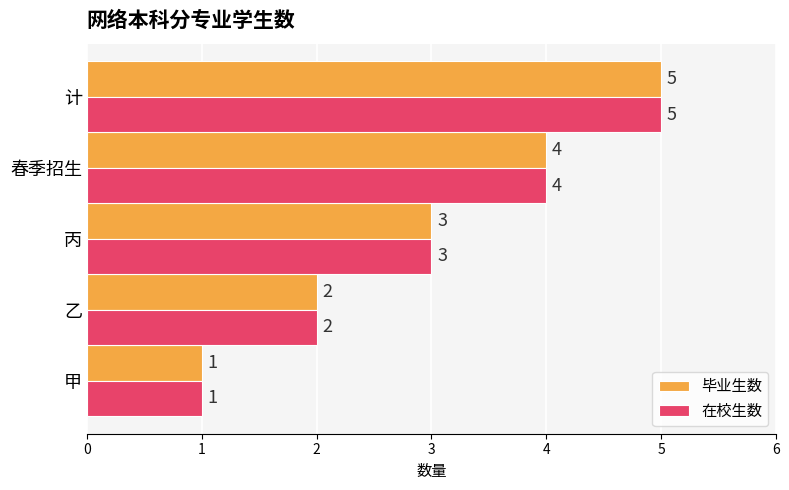

What is the total value across all series at 乙?

4